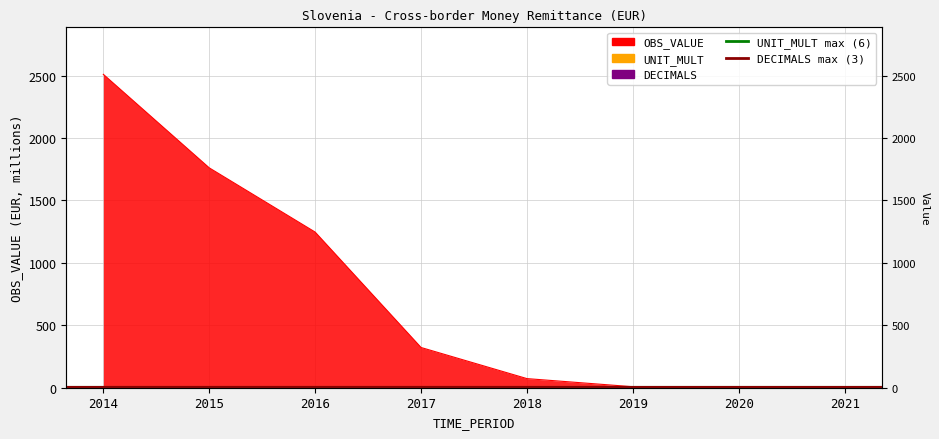

List the series in order of their peak value, lowest first.

DECIMALS max (3), UNIT_MULT max (6)